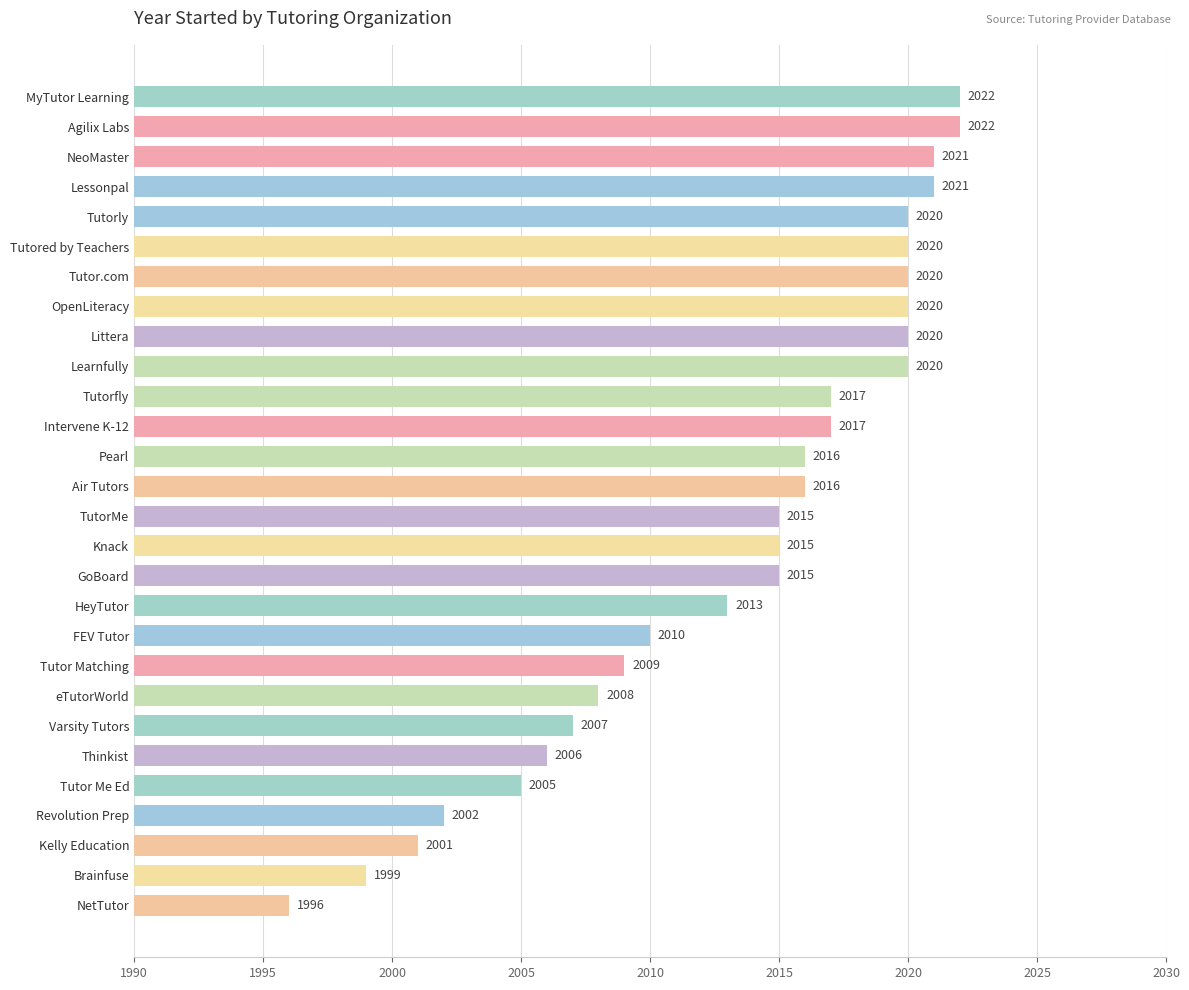

Approximately how many times larger is the value at HeyTutor compared to Thinkist?

1.0